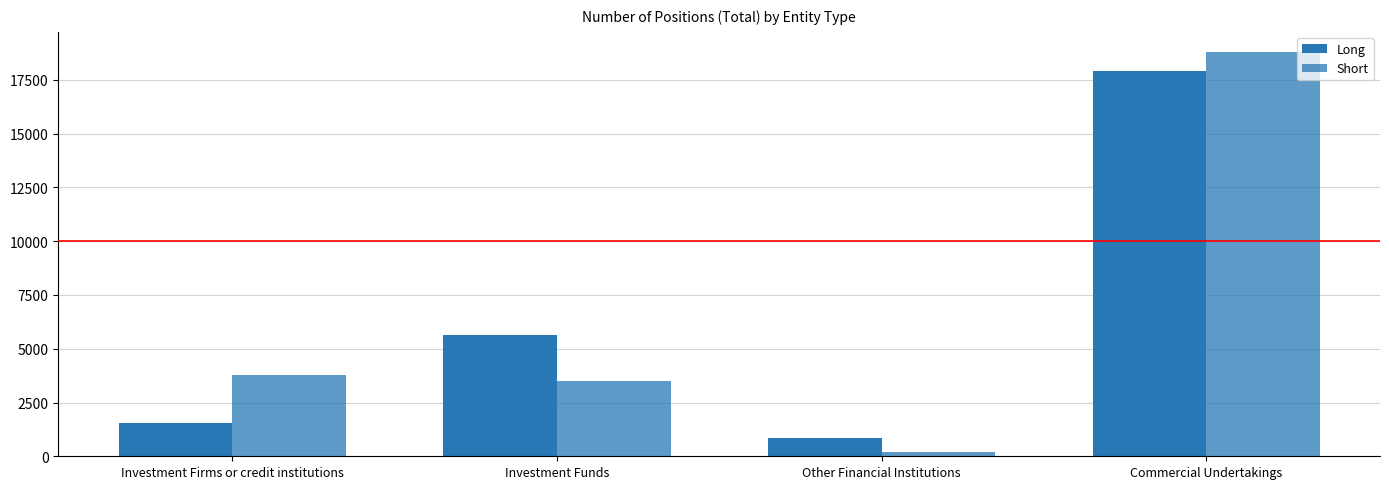

How many bars are there in each group?

2